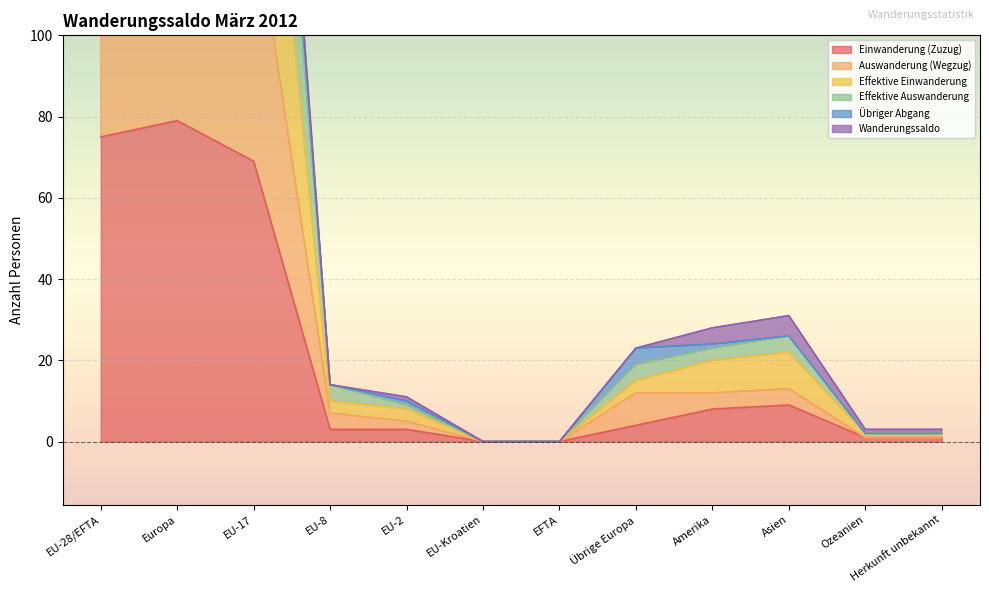

The value of Einwanderung (Zuzug) at EU-Kroatien is 34. True or false?

False